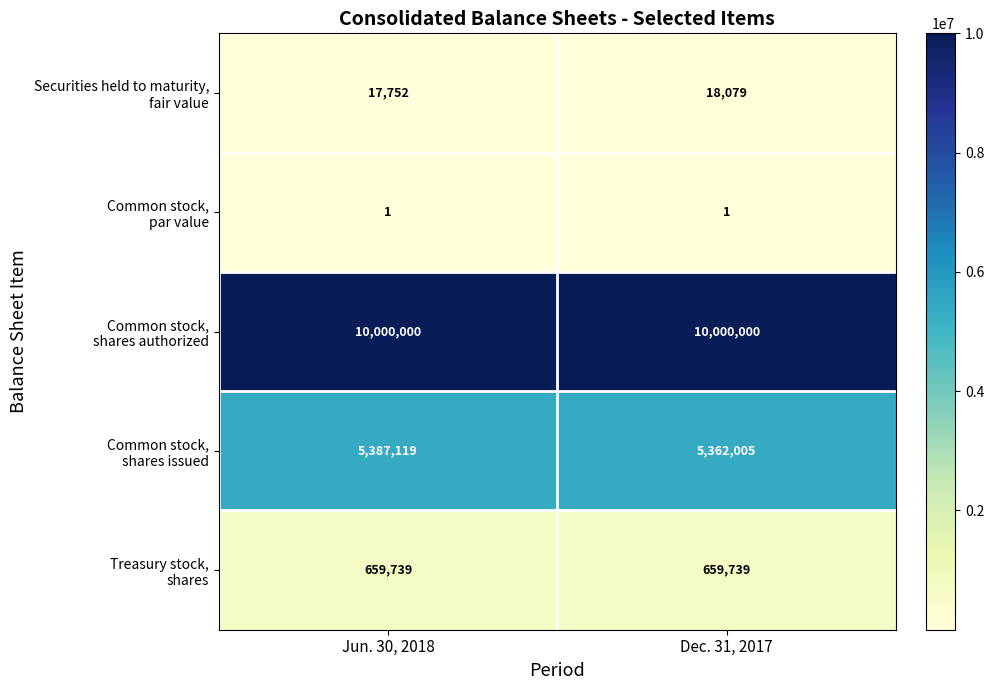

Count the number of categories in the chart.

2